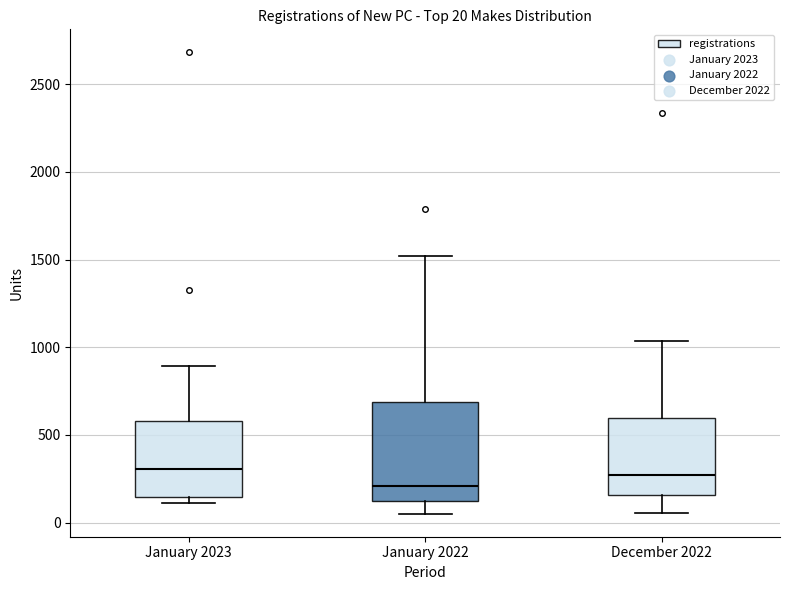

Which box is the tallest, from its lower edge to its upper edge?

January 2022